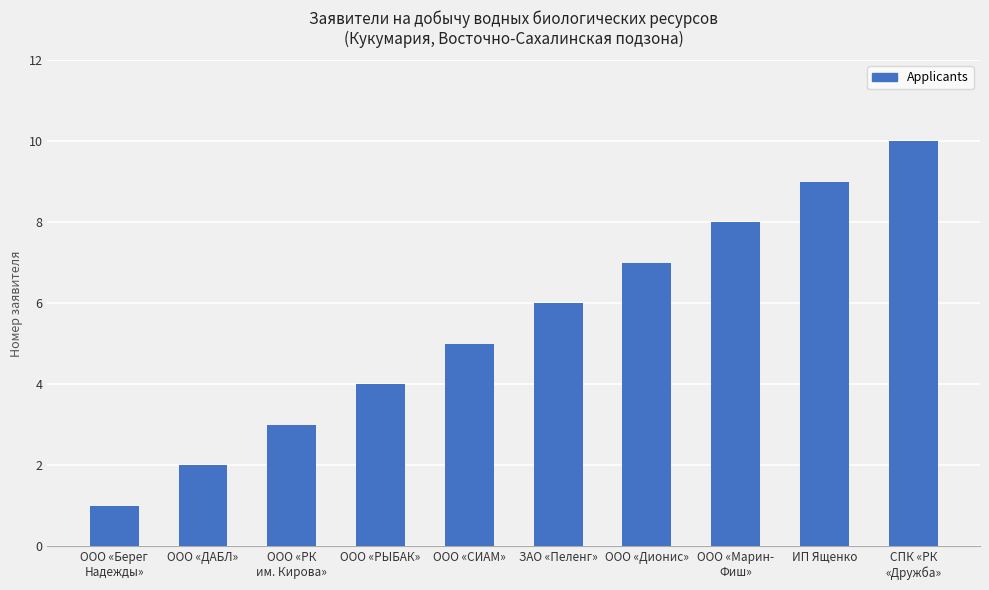

At which label is the value closest to 5?

ООО «СИАМ»